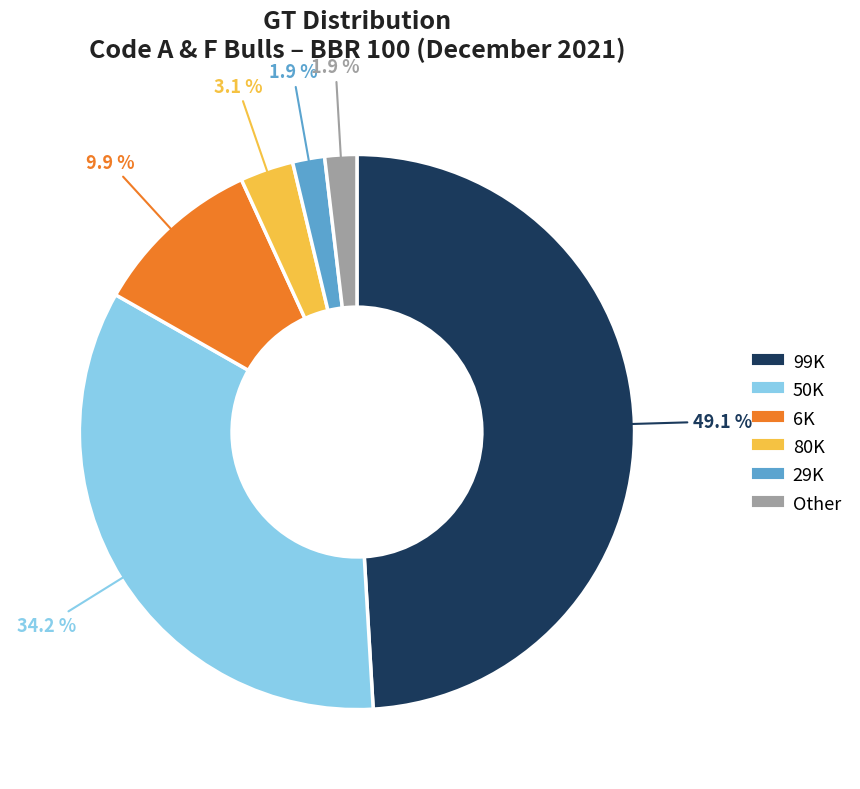

Is 80K the majority of the pie?

No